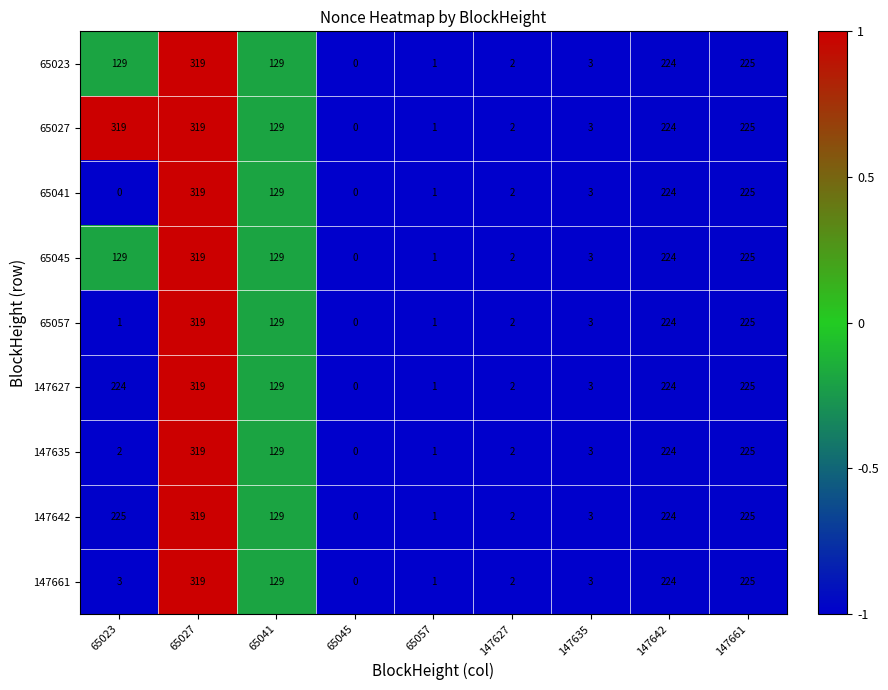

Which category has the highest value in the 147642 series?

65027